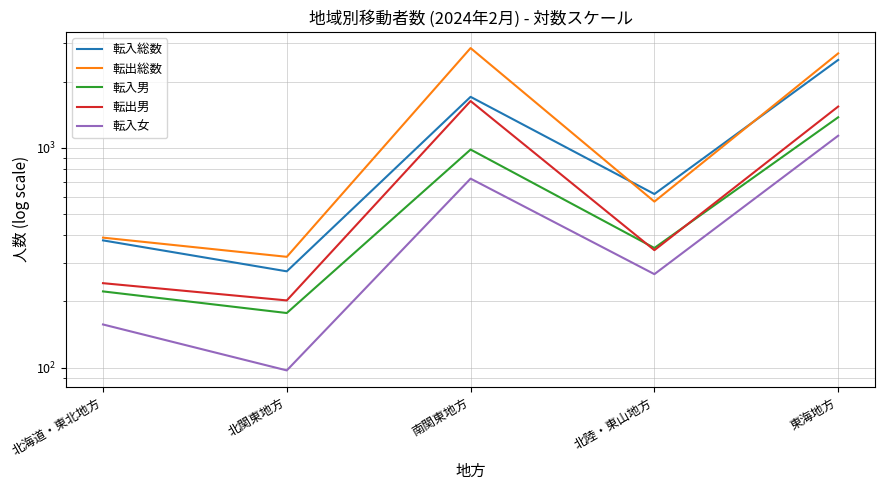

Rank the series at 南関東地方 from highest to lowest value.

転出総数, 転入総数, 転出男, 転入男, 転入女